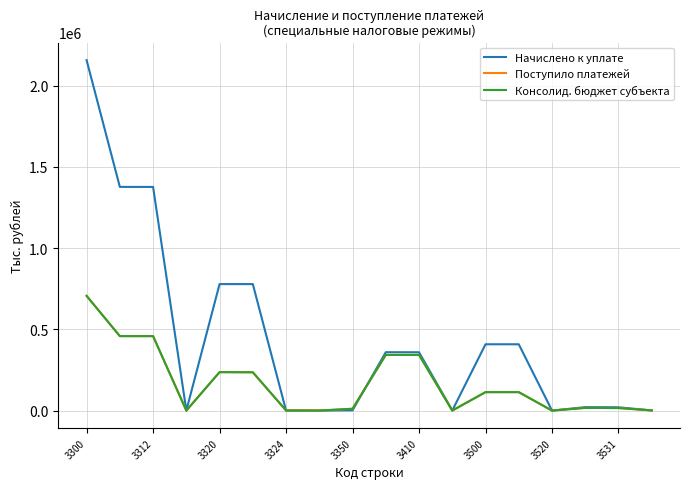

What is the maximum value for Поступило платежей?

706115